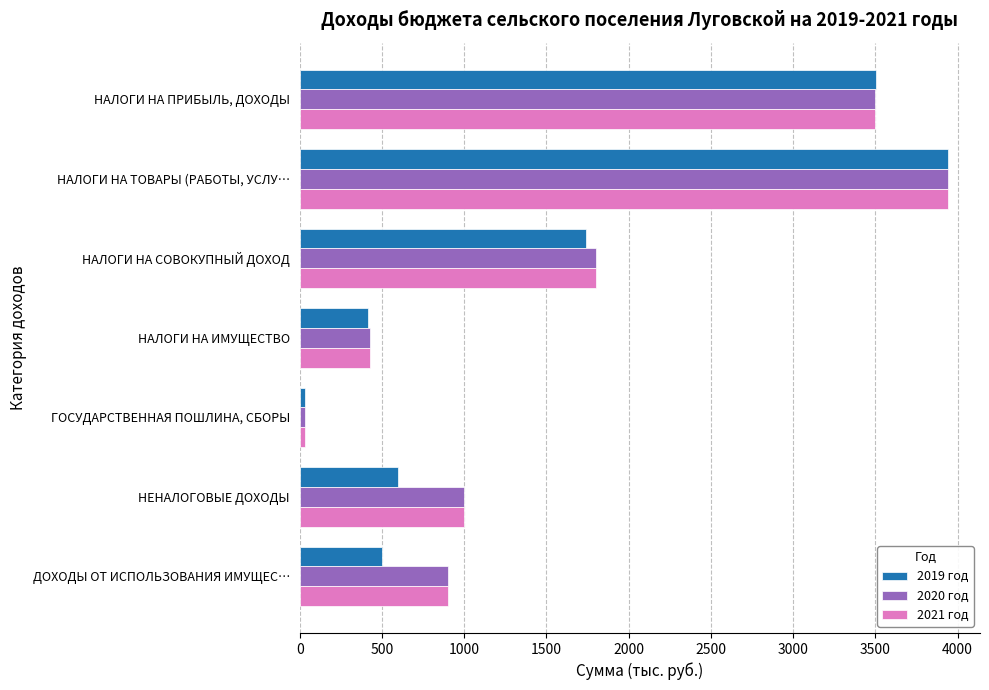

How many data points in 2019 год are less than 600?

3